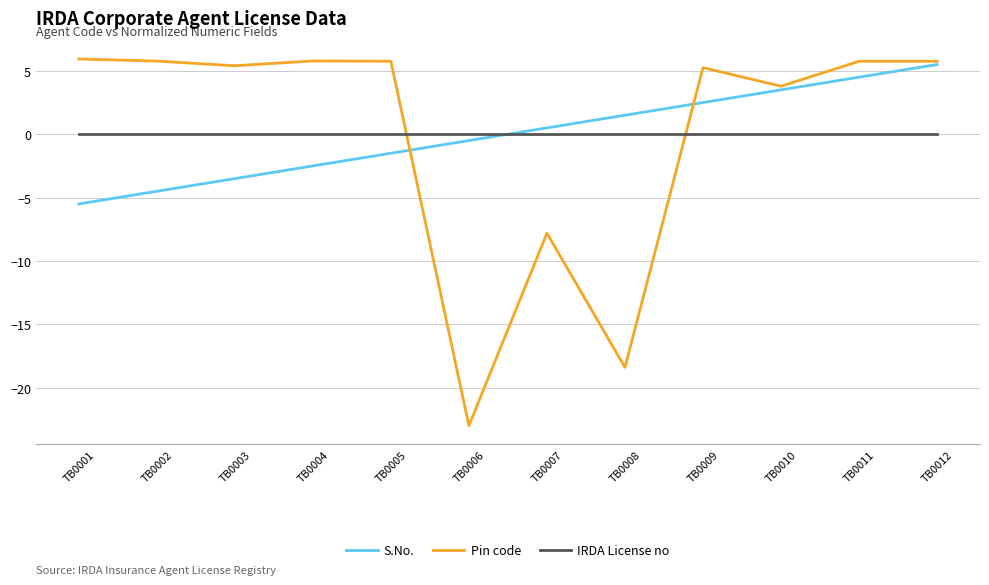

What is the difference between the maximum and second lowest values in the S.No. series?

10.0